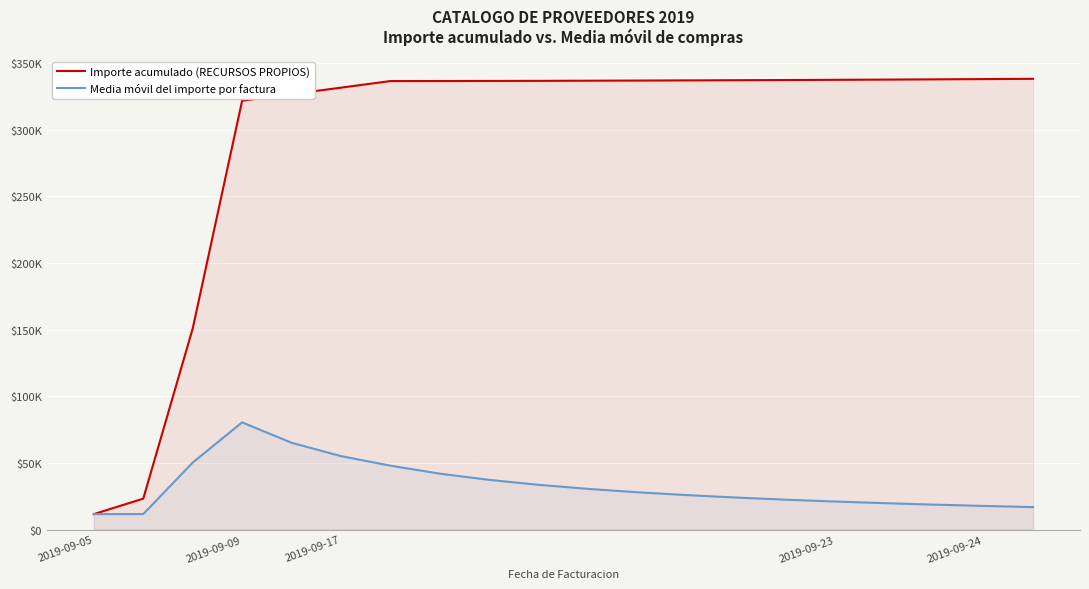

What are all the series names shown in the legend?

Importe acumulado (RECURSOS PROPIOS), Media móvil del importe por factura